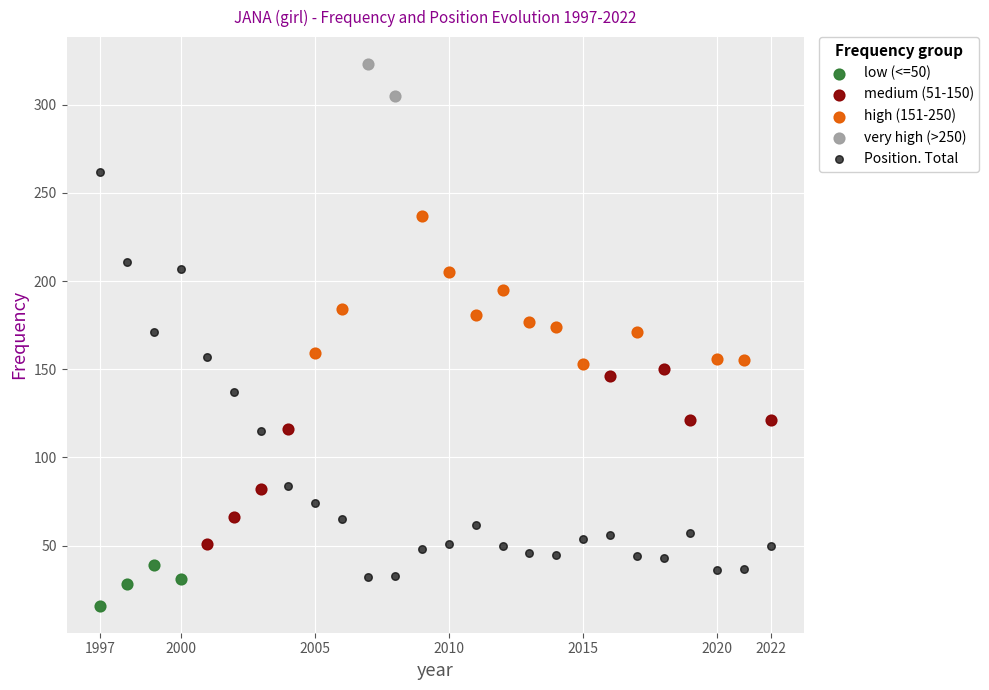

Which series contains the lowest Y value?

low (<=50)